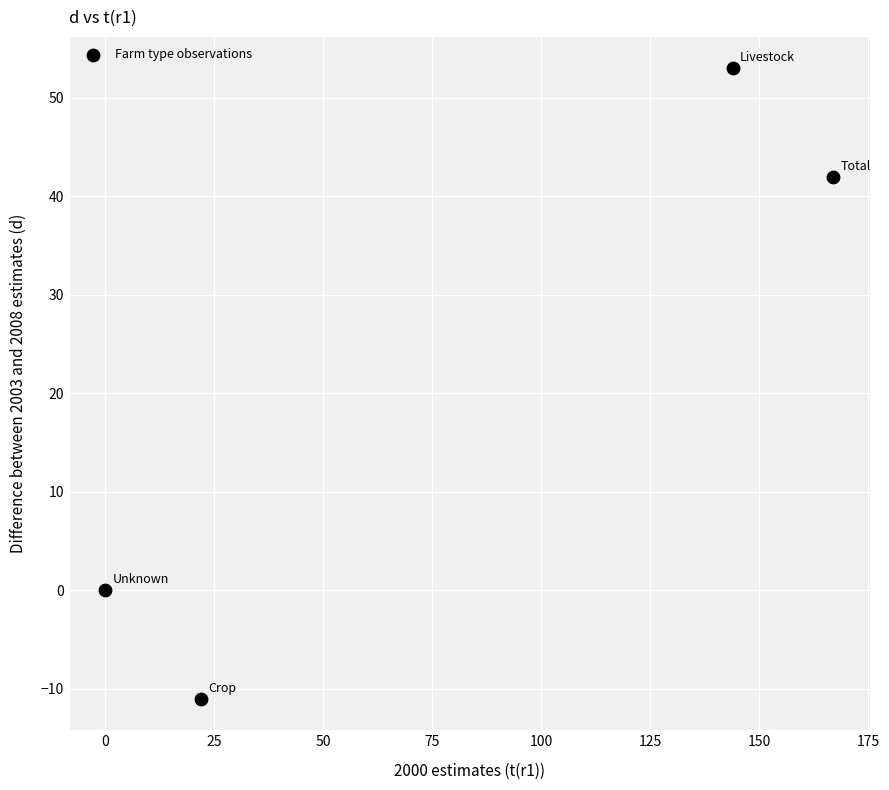

What is the range of Y values (max minus min)?

64